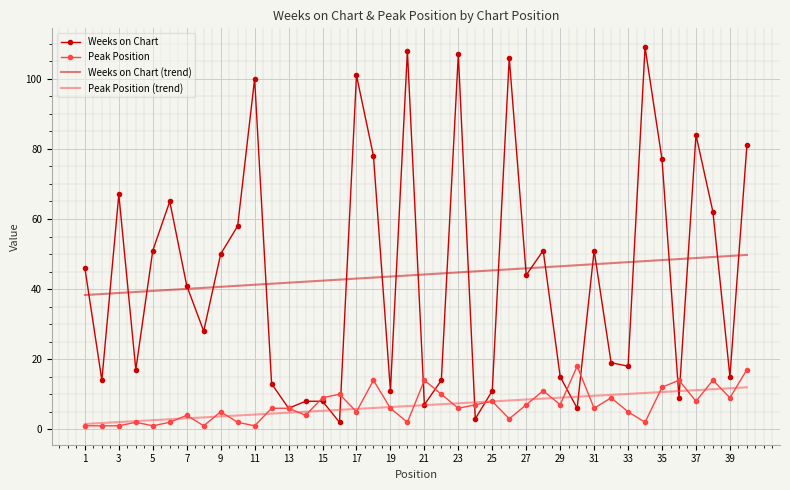

After their last crossing, which series has the higher values: Peak Position (trend) or Peak Position?

Peak Position